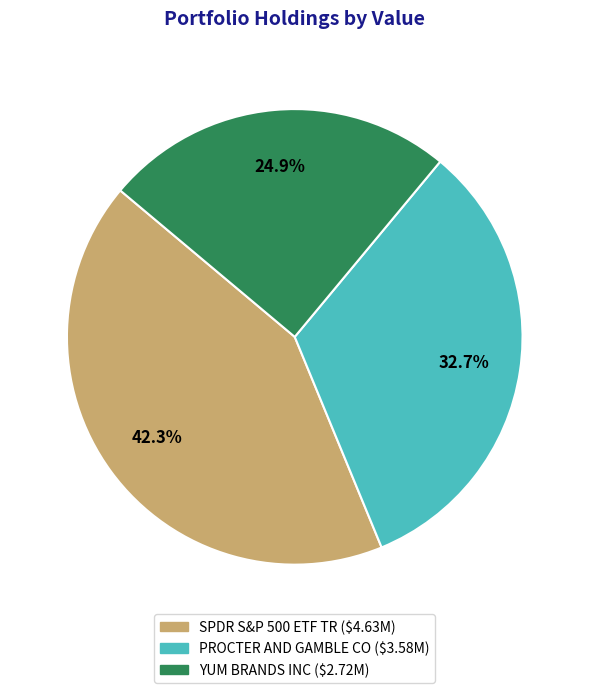

To the nearest percent, what is the combined percentage of YUM BRANDS INC and SPDR S&P 500 ETF TR?

67%